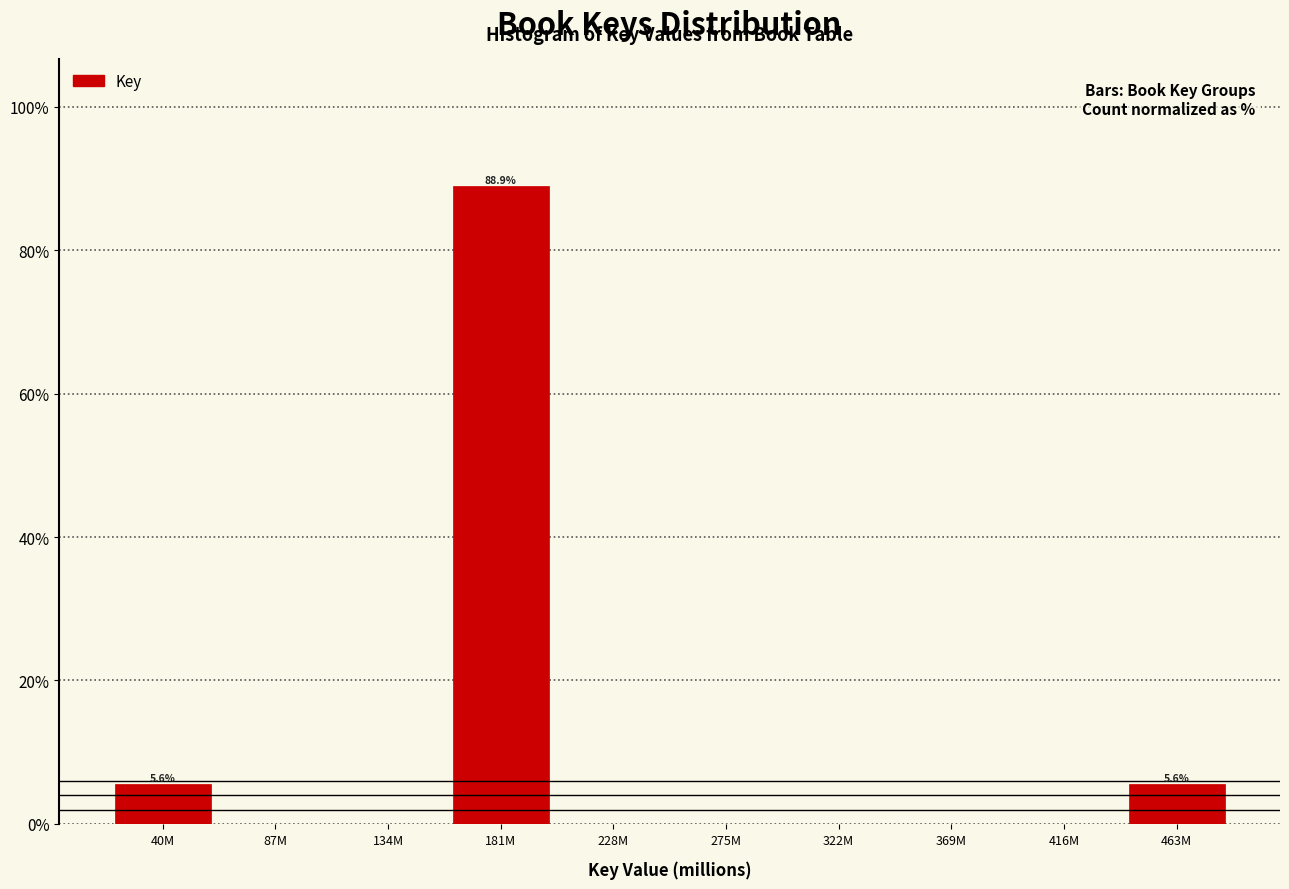

Are the bars horizontal?

No